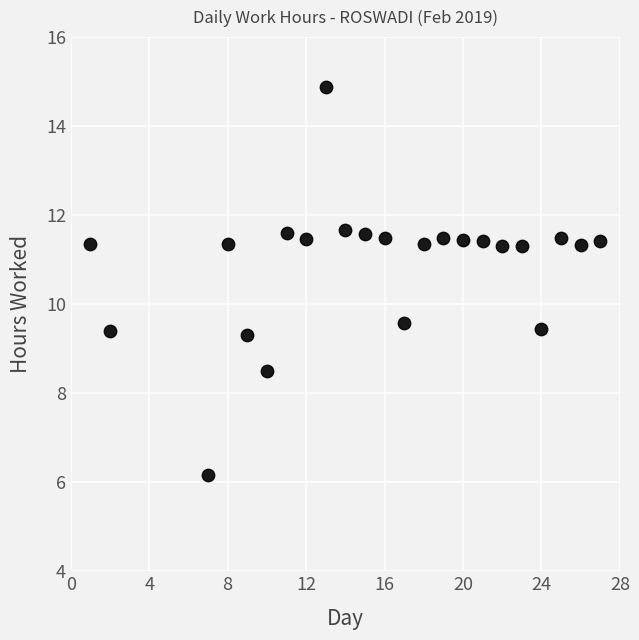

What Y value in the scatter plot is closest to 10?

9.6